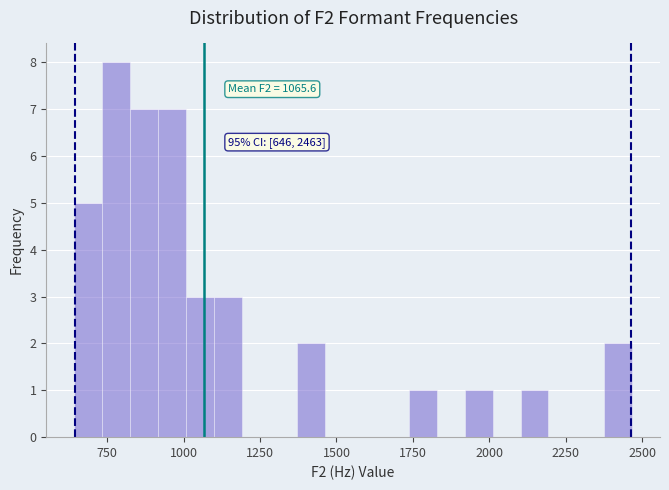

Around what value on the x-axis is the tallest bar? Give the approximate position of its centre, as read against the axis.

800